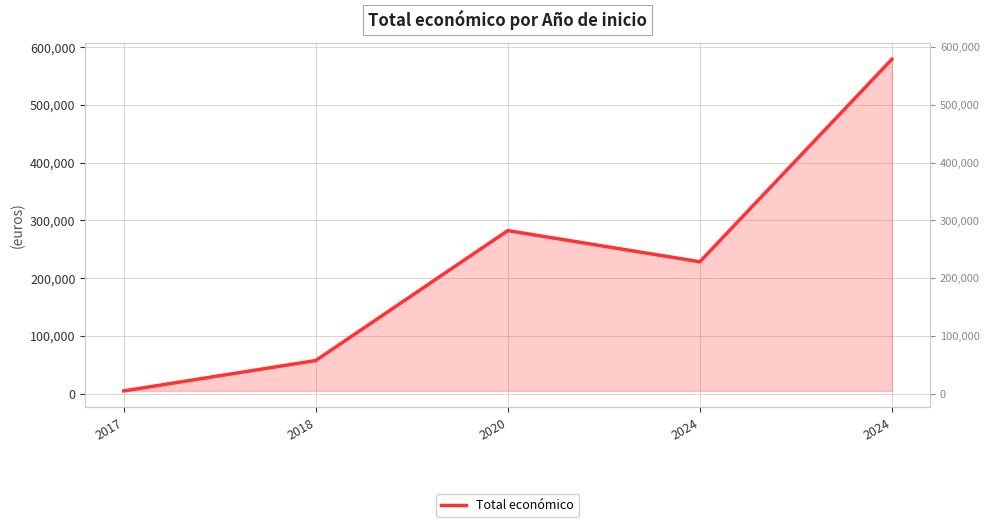

Reading left to right, transcribe all the data shown in this chart.

4870	57500	282464	228516	579152